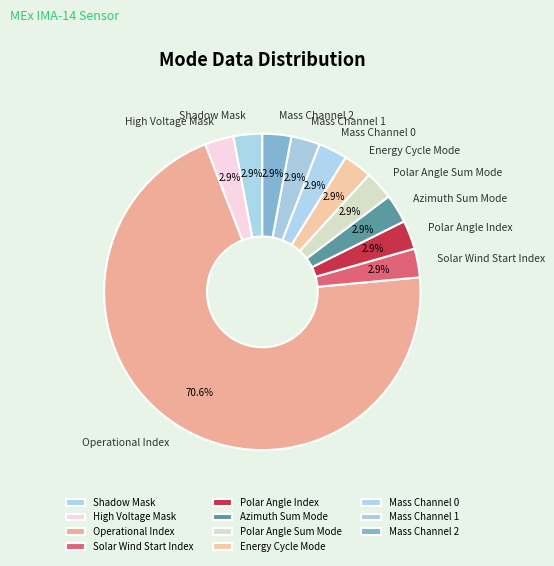

To the nearest percent, what portion does High Voltage Mask represent?

3%